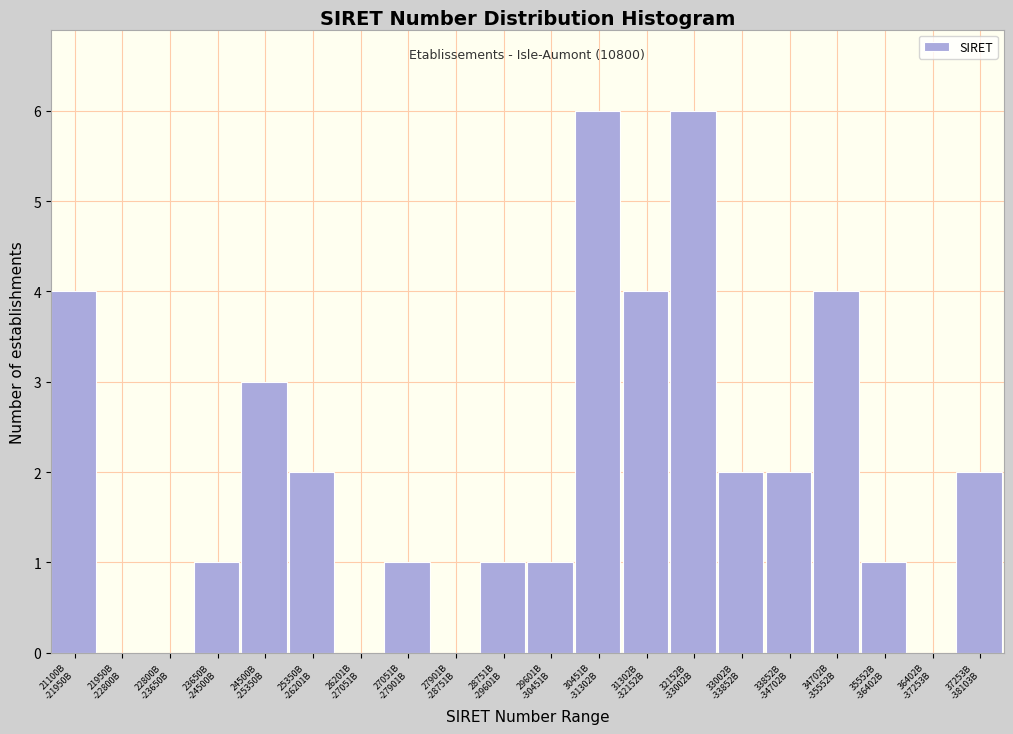

What is the maximum value shown in the chart?

6